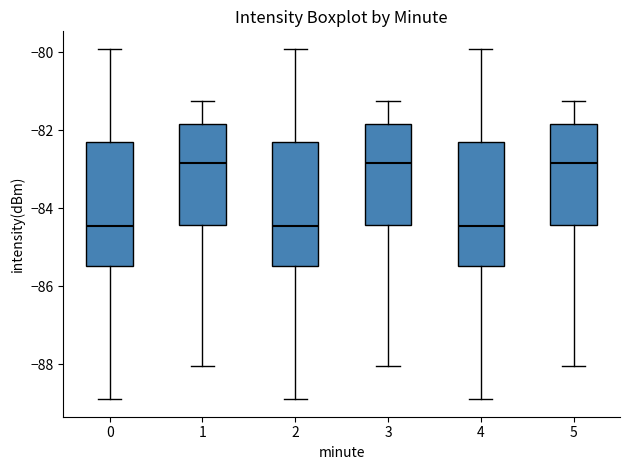

Where is the lower edge of the box at x = 3 on the y-axis? The values are not printed on the chart, so give them approximately, as read against the axis.

-84.4